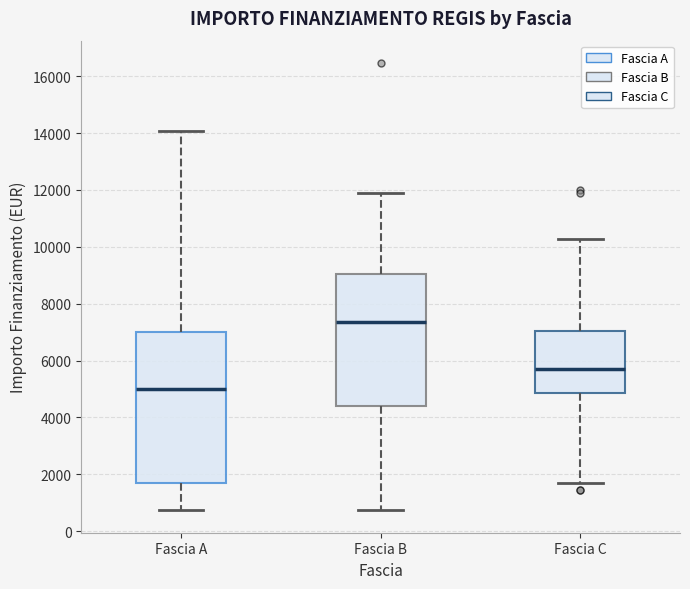

Where does the median line of the box for Fascia B sit on the y-axis? The values are not printed on the chart, so give them approximately, as read against the axis.

7400